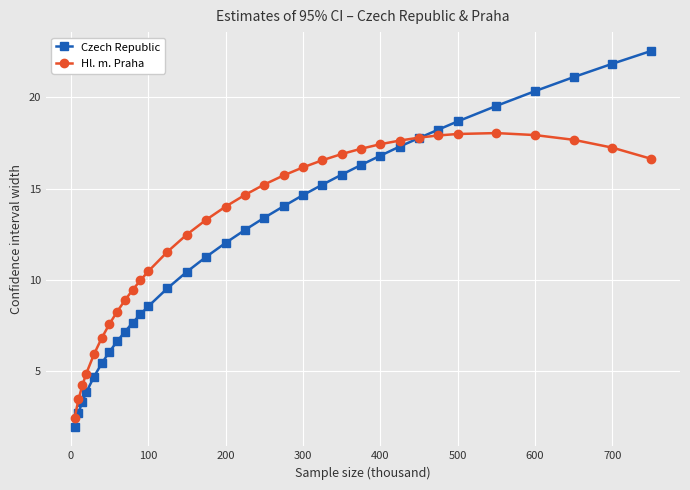

List the series in order of their peak value, highest first.

Czech Republic, Hl. m. Praha